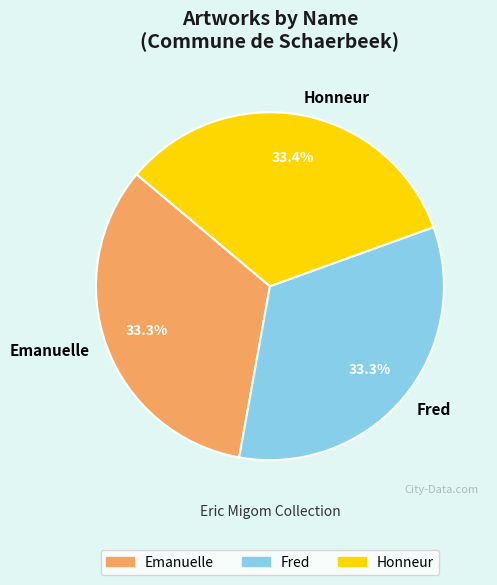

Approximately how many times larger is the value at Fred compared to Honneur?

1.0